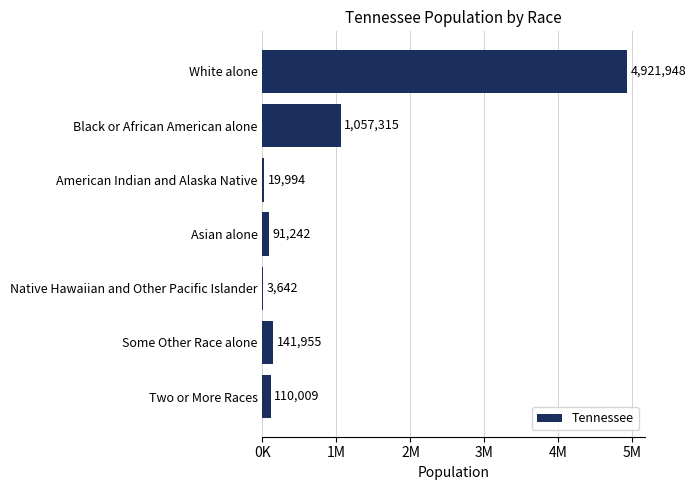

Which category has the highest value across all series?

White alone